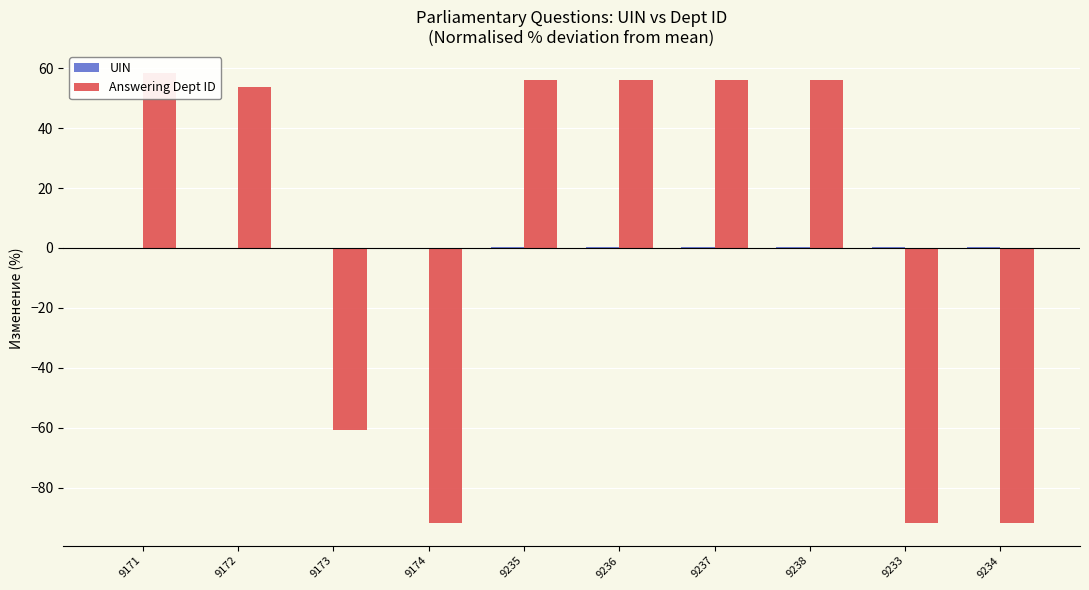

What is the difference between the maximum and minimum values in the Answering Dept ID series?

150.1